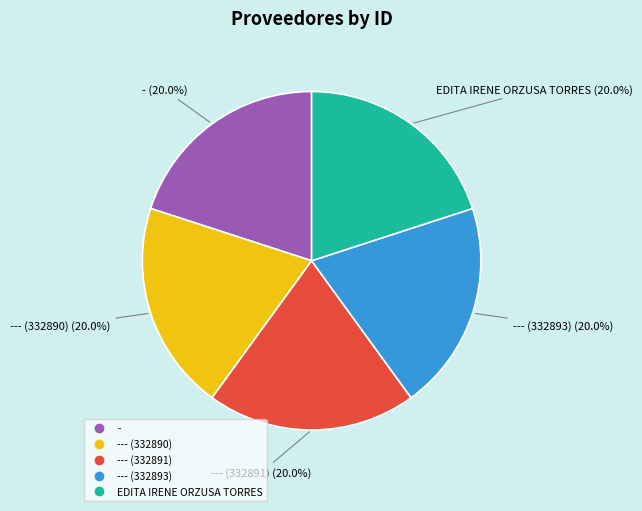

How many segments does this pie chart have?

5